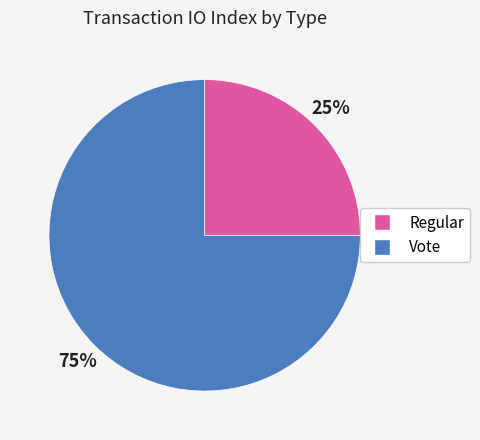

To the nearest percent, what is the combined percentage of Regular and Vote?

100%